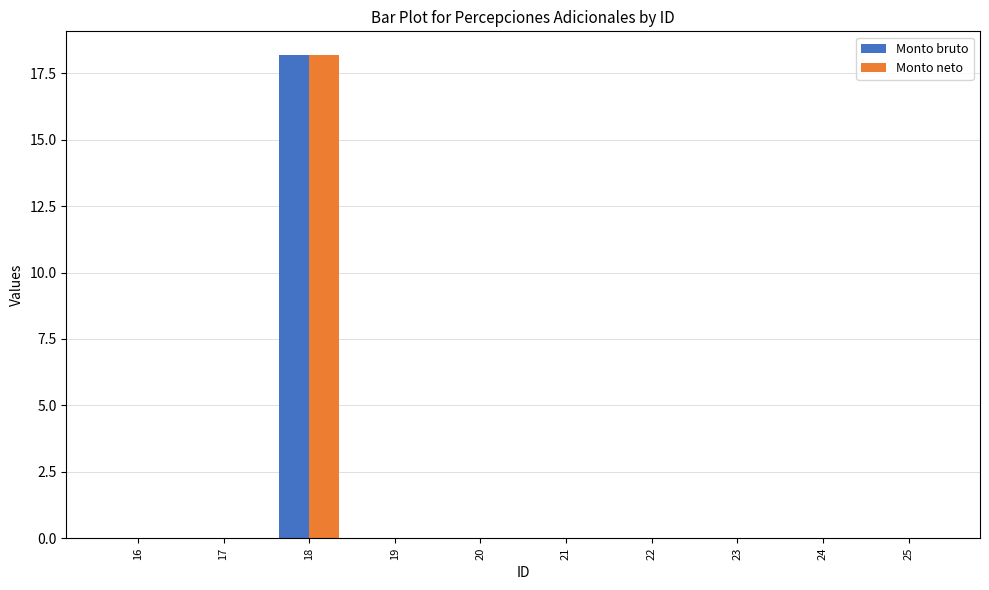

Reading right to left, list all the values displayed in this chart.

Monto bruto: 0.0	0.0	0.0	0.0	0.0	0.0	0.0	18.2	0.0	0.0
Monto neto: 0.0	0.0	0.0	0.0	0.0	0.0	0.0	18.2	0.0	0.0